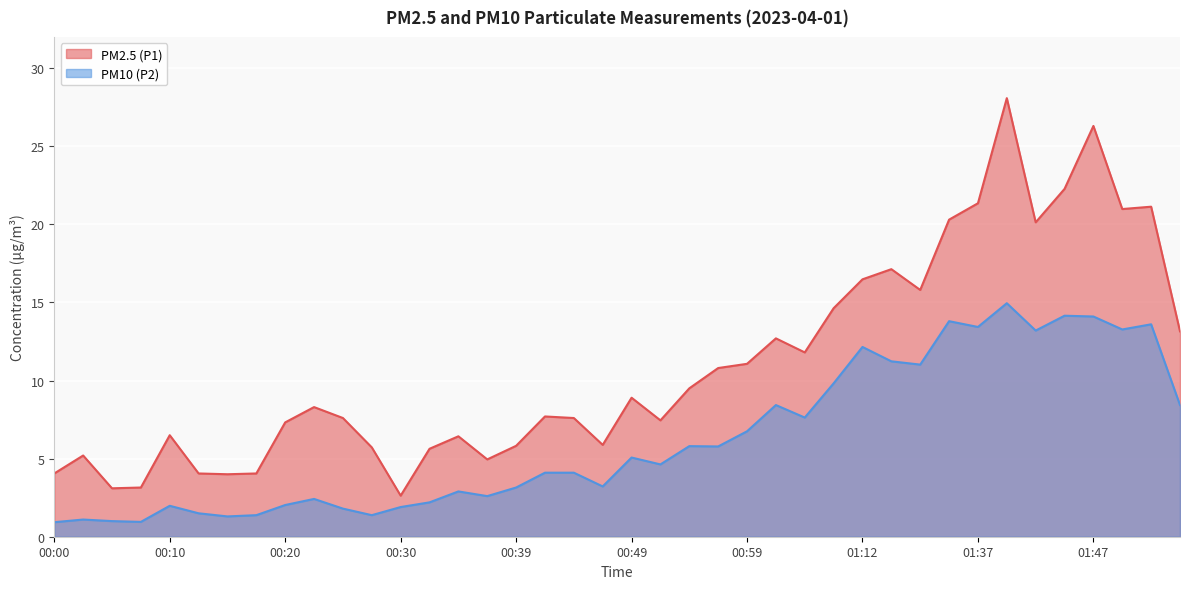

Between 00:59 and 00:08, which is larger?

00:59